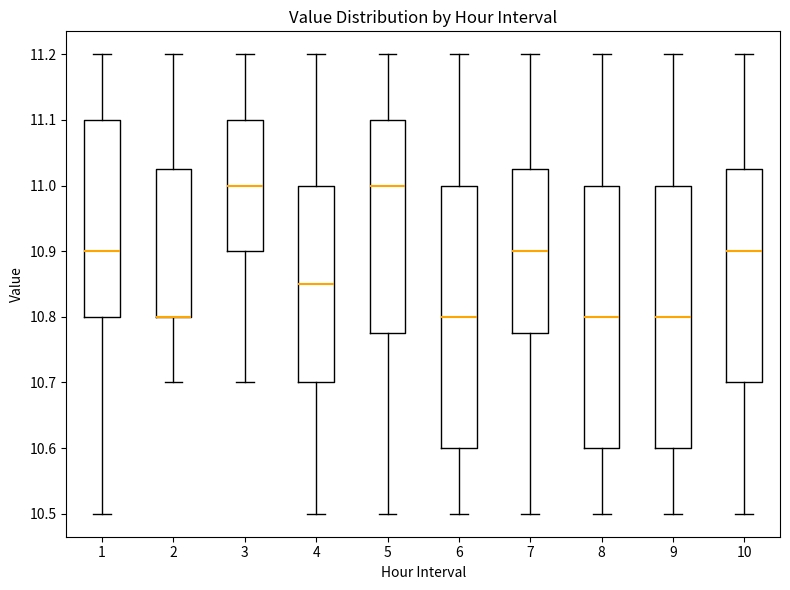

Reading left to right, read every box against the y-axis: the position of its median line, the range the box covers, and the ends of its whiskers. The values are not printed on the chart, so give them approximately, as read against the axis.

1: median 10.90, box 10.80 to 11.10, whiskers 10.50 to 11.20
2: median 10.80 (drawn on the box's lower edge), box 10.80 to 11.03, whiskers 10.70 to 11.20
3: median 11.00, box 10.90 to 11.10, whiskers 10.70 to 11.20
4: median 10.85, box 10.70 to 11.00, whiskers 10.50 to 11.20
5: median 11.00, box 10.78 to 11.10, whiskers 10.50 to 11.20
6: median 10.80, box 10.60 to 11.00, whiskers 10.50 to 11.20
7: median 10.90, box 10.78 to 11.03, whiskers 10.50 to 11.20
8: median 10.80, box 10.60 to 11.00, whiskers 10.50 to 11.20
9: median 10.80, box 10.60 to 11.00, whiskers 10.50 to 11.20
10: median 10.90, box 10.70 to 11.03, whiskers 10.50 to 11.20